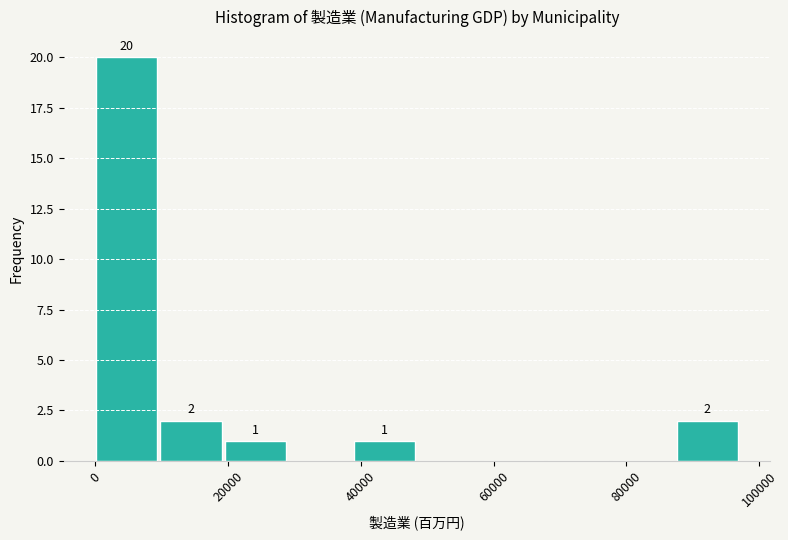

Which range on the x-axis has the tallest bar?

0 to 10000